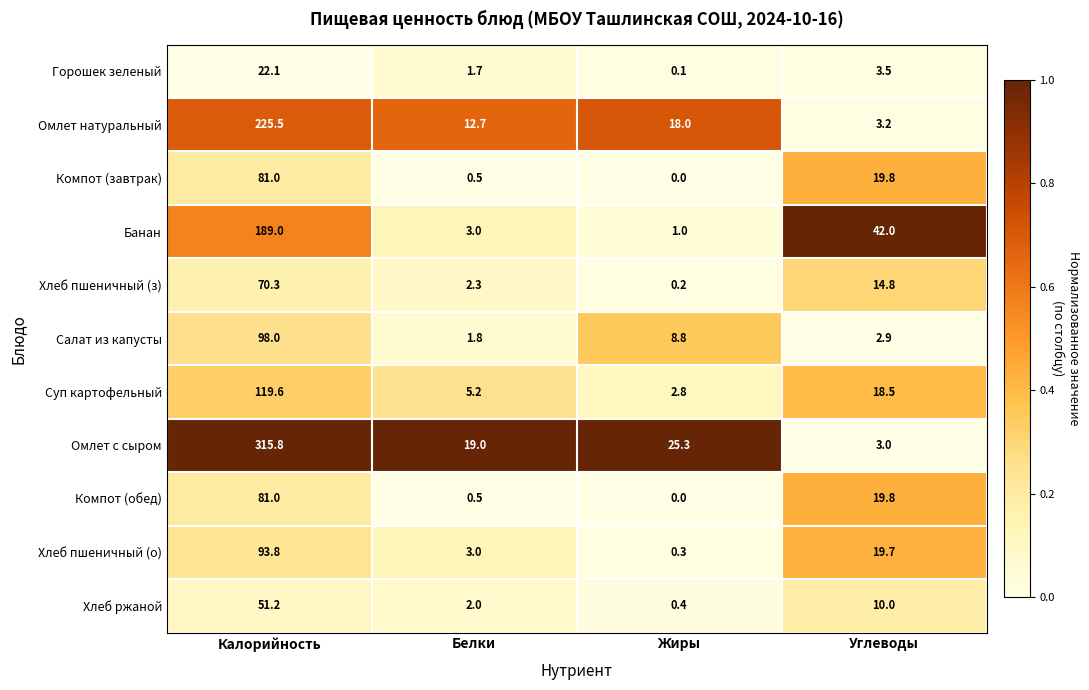

What is the sum of the Суп картофельный values at Углеводы and Жиры?

21.3